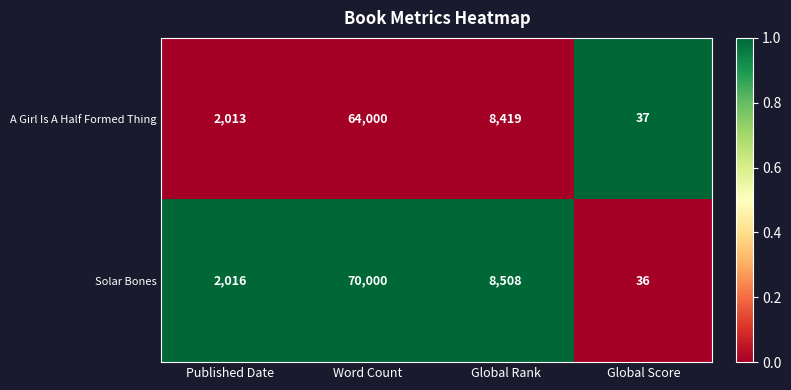

What value does the Solar Bones series have at Global Rank, to the nearest 100?

8500